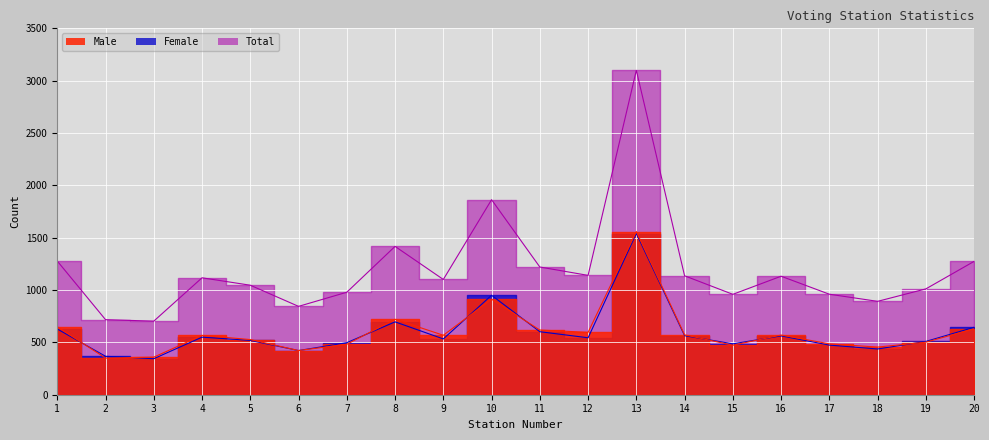

Does the chart display data point markers on the line(s)?

No